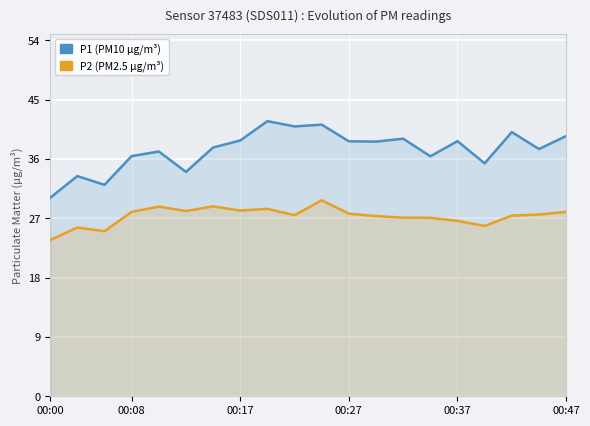

What is the highest value of the P1 (PM10 µg/m³) series?

41.7